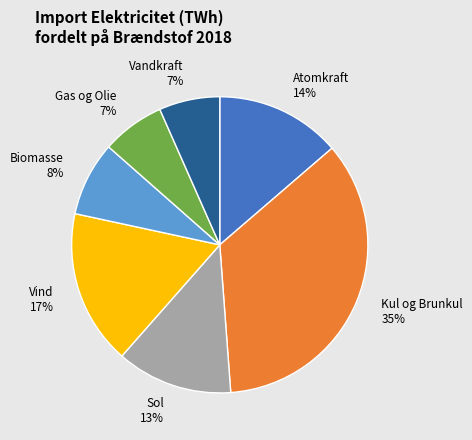

What percentage is the Vind slice, to the nearest percent?

17%